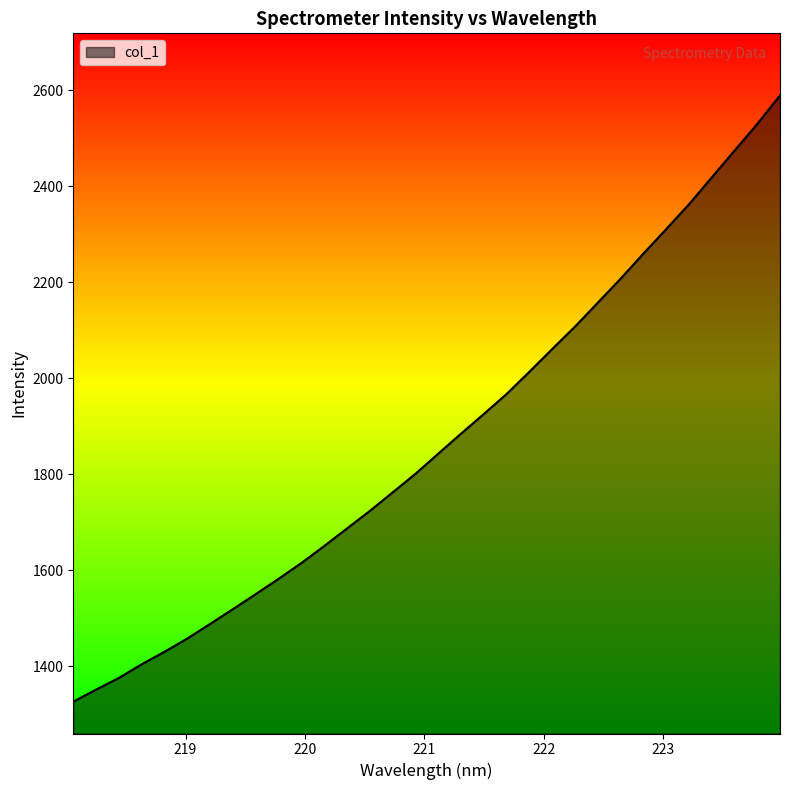

What is the minimum value shown in the chart?

1326.0